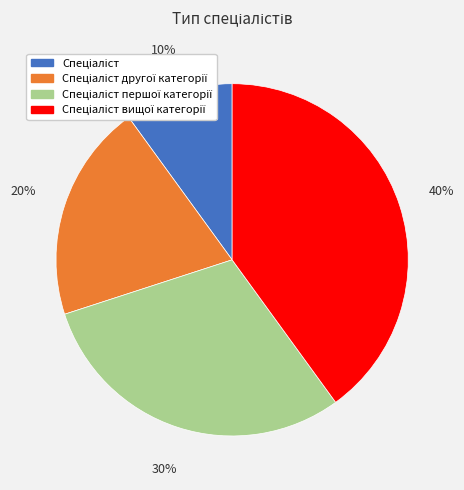

Is there any slice that represents more than half of the pie?

No